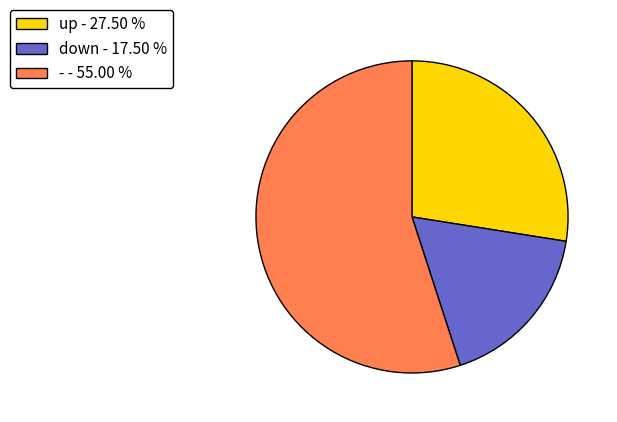

Do down and up together represent more than half of the pie?

No